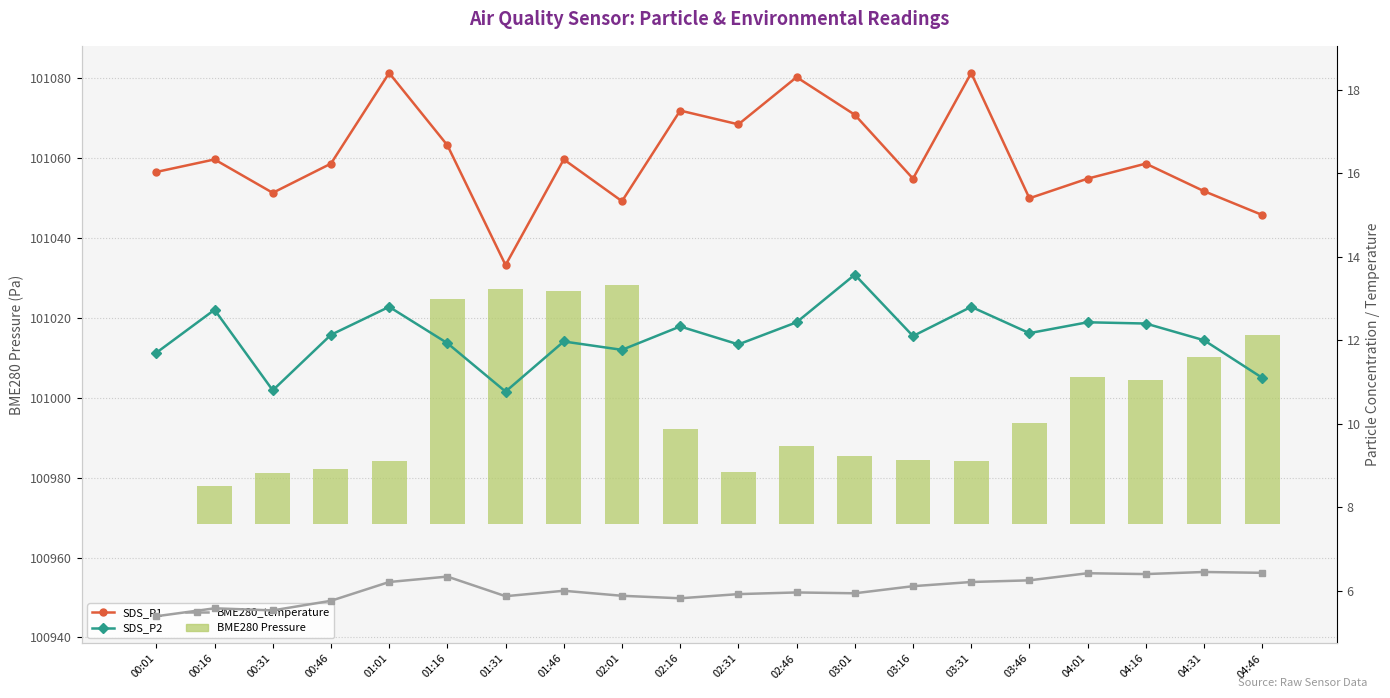

How many values in the SDS_P2 series are below 12?

8